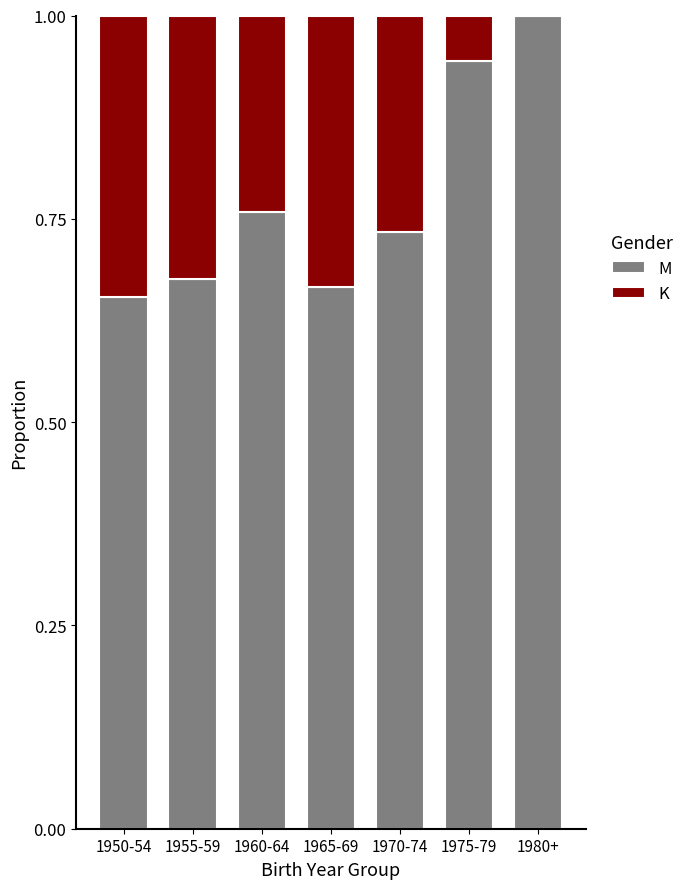

What is the total value across all series at 1950-54?

1.0